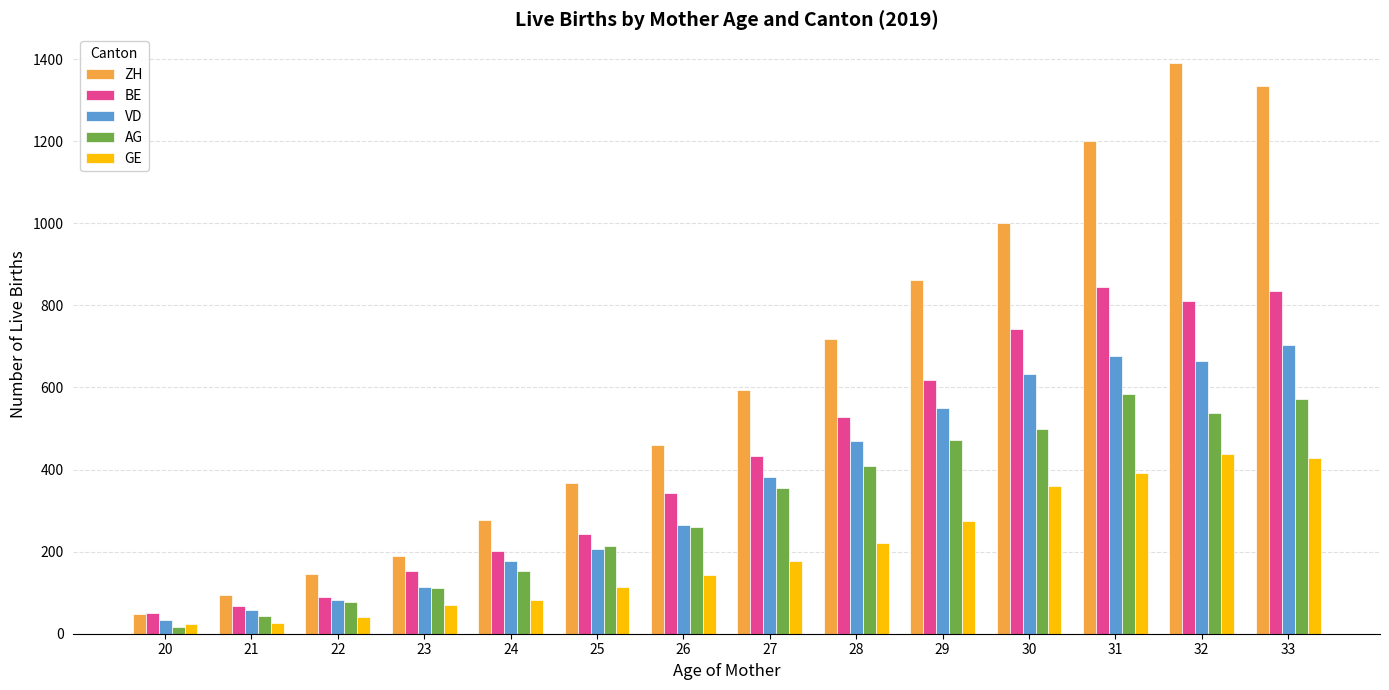

Is it true that ZH equals 368 at 25?

True